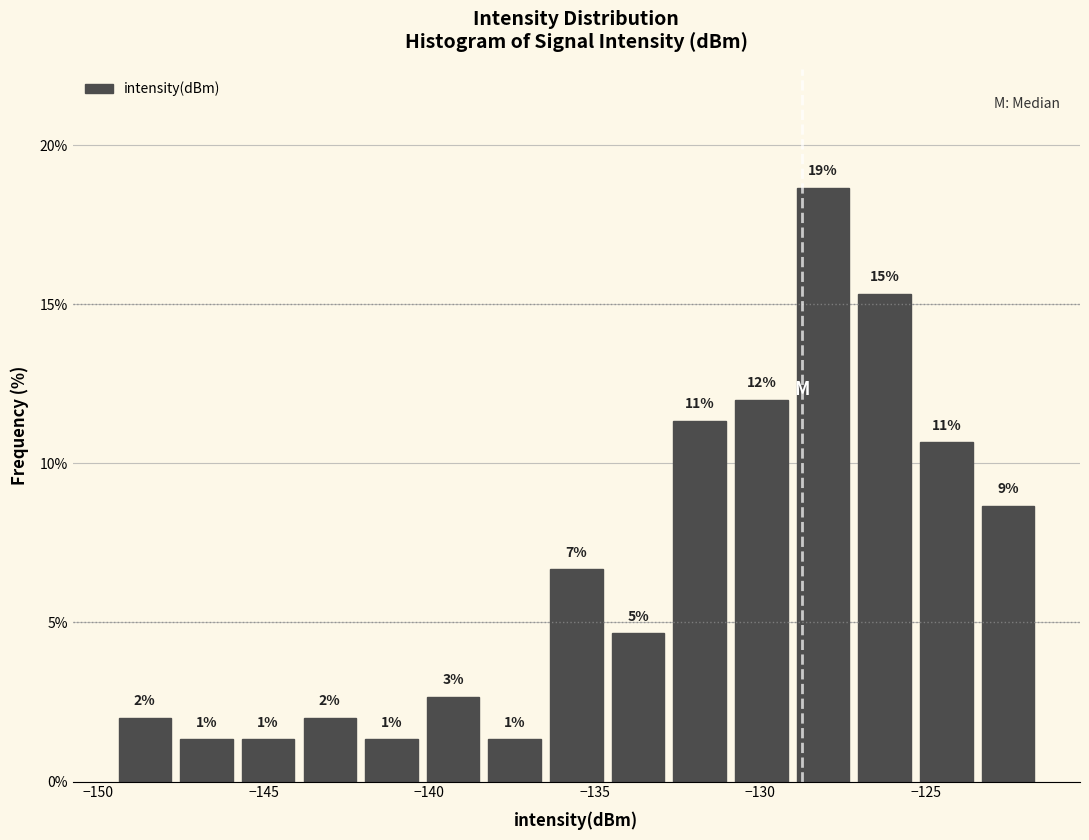

Read against the x-axis, roughly where is the centre of the tallest bar?

-128.0